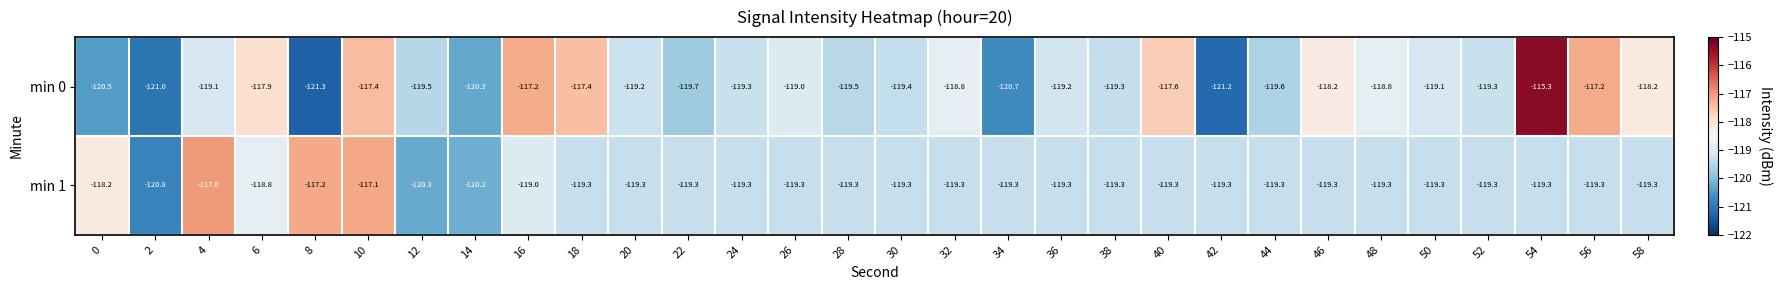

What is the difference between the second highest and second lowest values in the min 1 series?

3.2